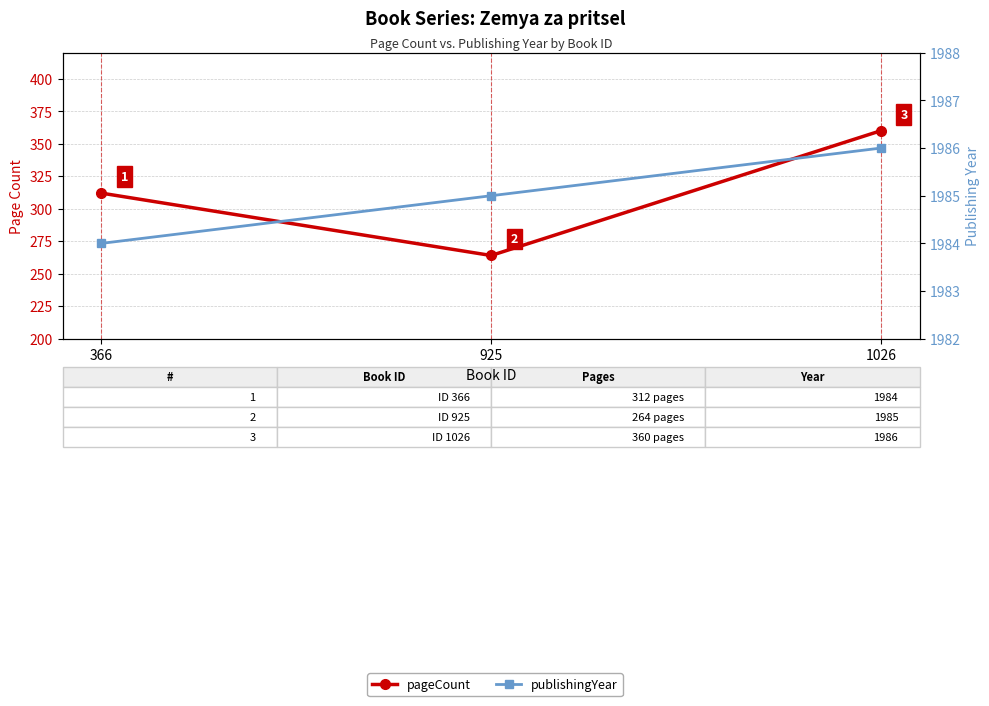

Which label corresponds to the largest value in the chart?

1026